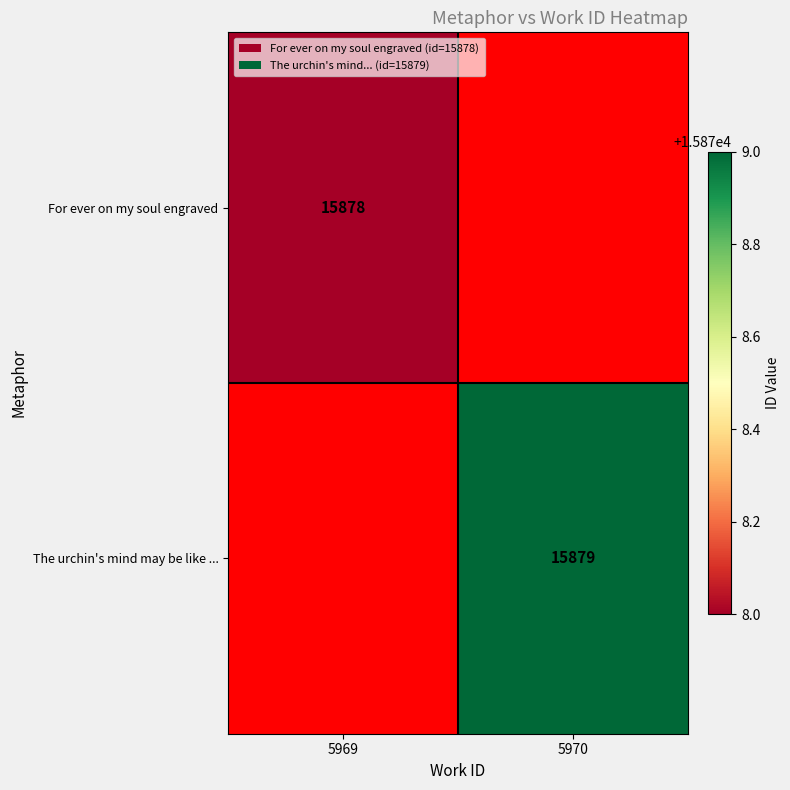

The value of For ever on my soul engraved at 5969 is 26694. True or false?

False